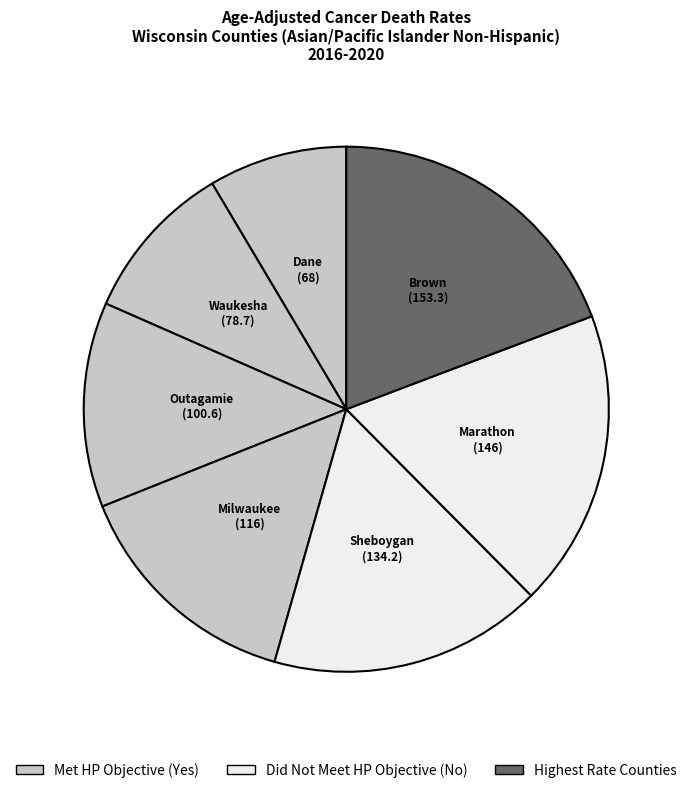

Count the number of slices in the pie.

7